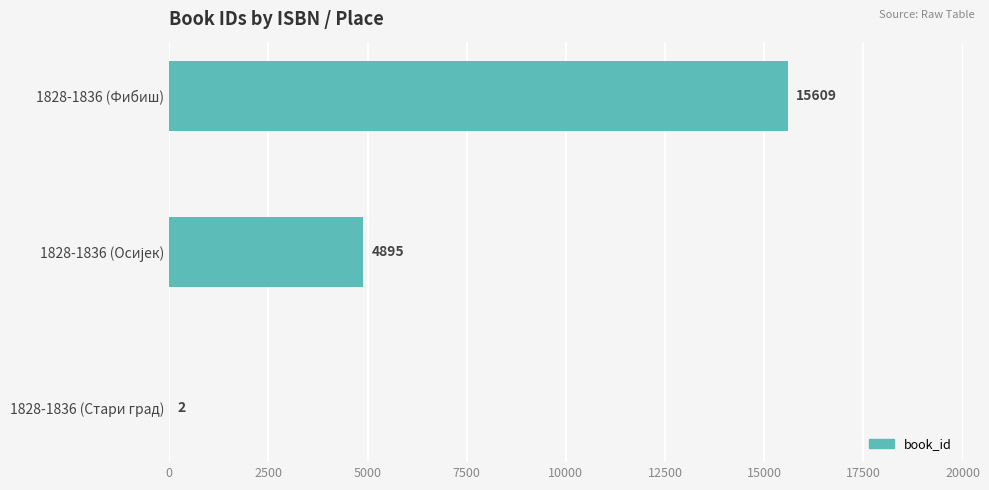

The chart shows a value of 2 at 1828-1836 (Стари град). True or false?

True